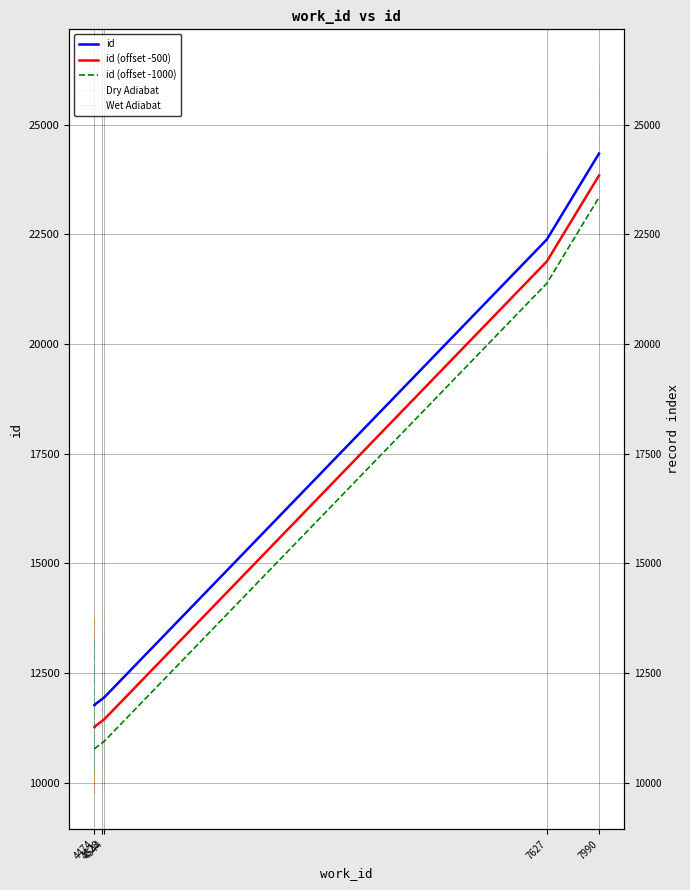

True or false: there are more than 0 points higher than both neighbors.

False